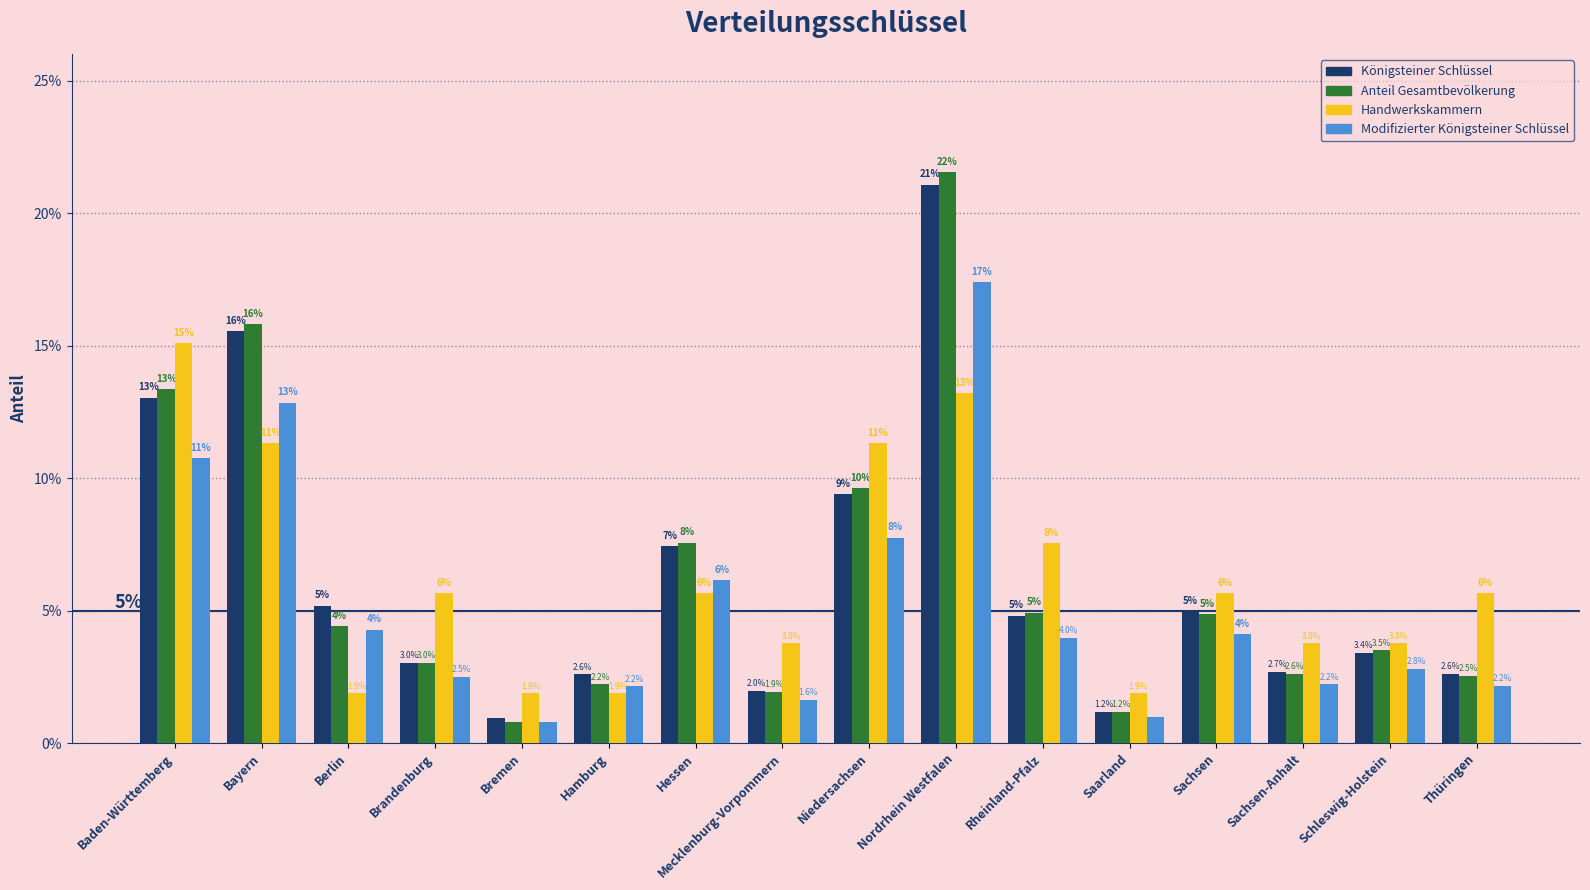

What are all the series names shown in the legend?

Königsteiner Schlüssel, Anteil Gesamtbevölkerung, Handwerkskammern, Modifizierter Königsteiner Schlüssel